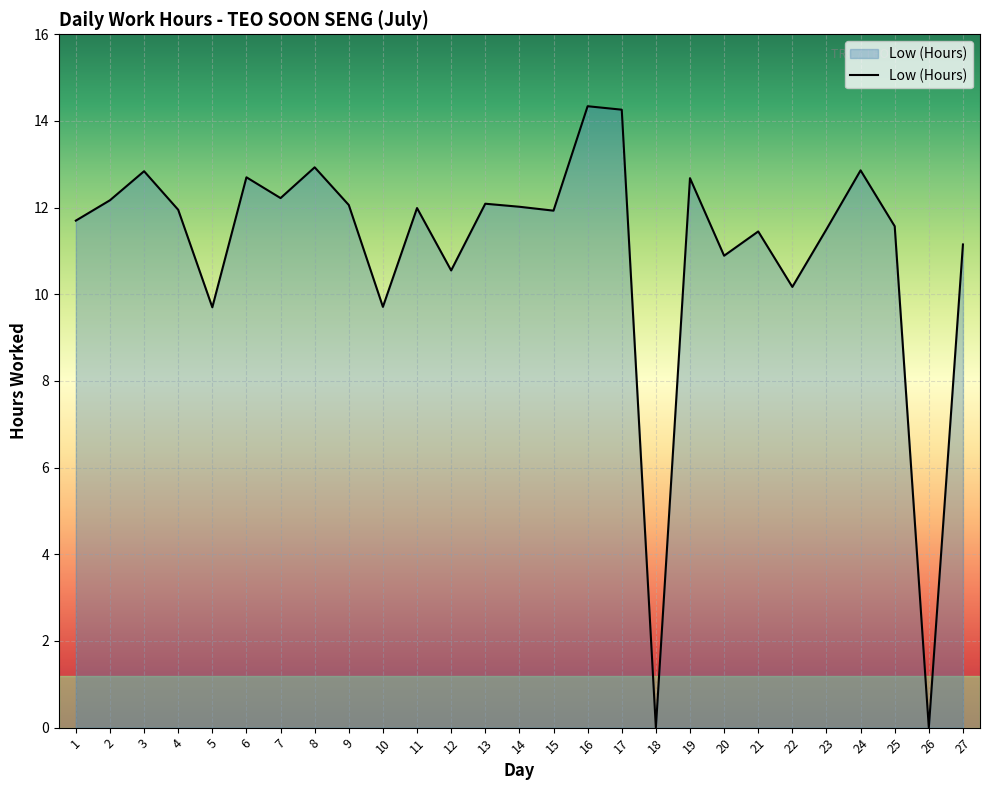

Between 6 and 20, which is larger?

6